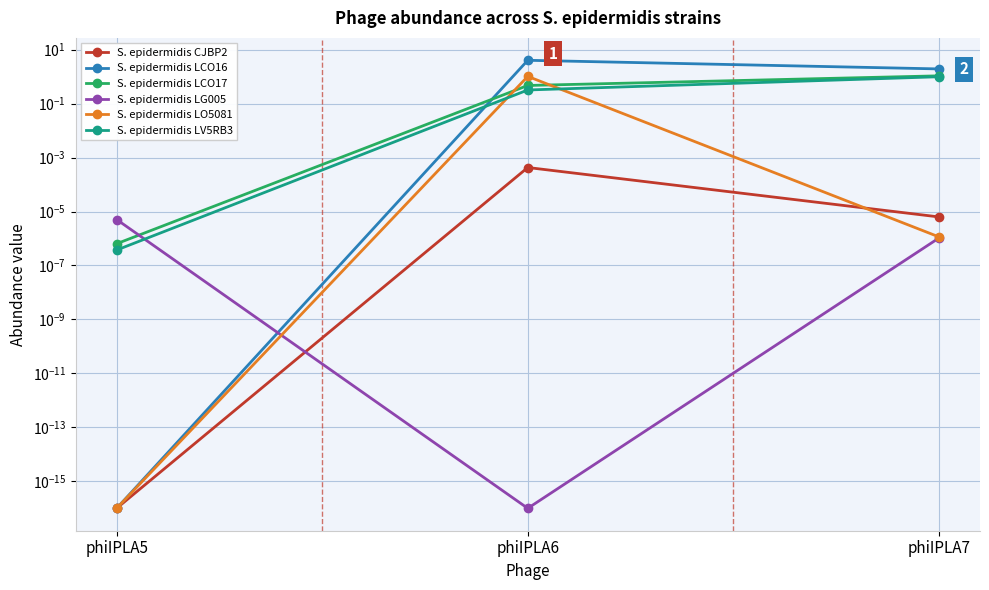

At which category does the chart reach its minimum across all series?

phiIPLA5